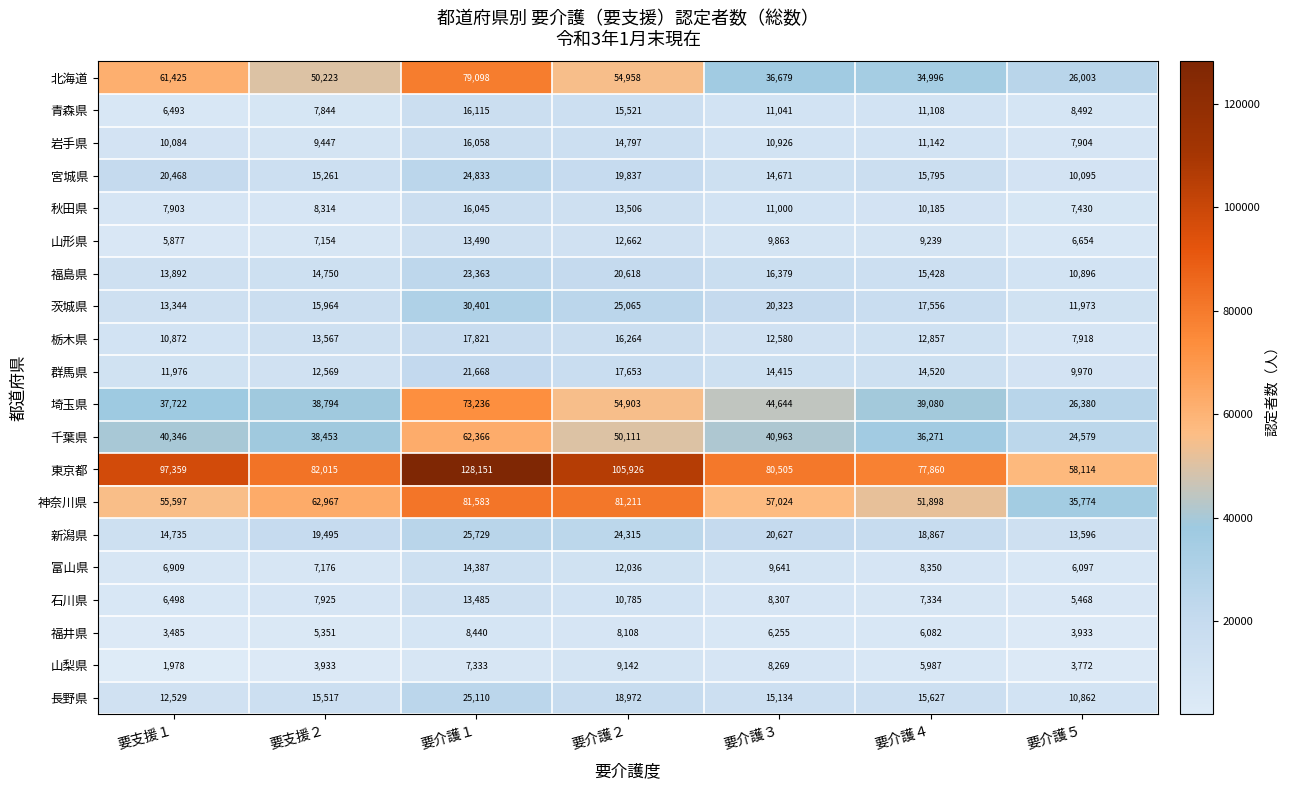

Rank the series by their maximum value, from highest to lowest.

東京都, 神奈川県, 北海道, 埼玉県, 千葉県, 茨城県, 新潟県, 長野県, 宮城県, 福島県, 群馬県, 栃木県, 青森県, 岩手県, 秋田県, 富山県, 山形県, 石川県, 山梨県, 福井県